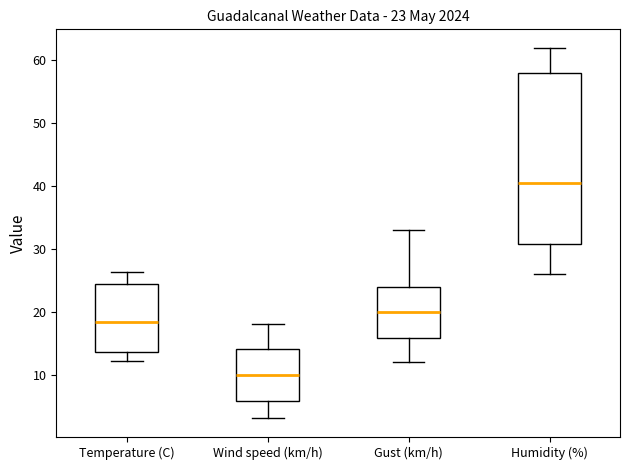

Which box has the lowest median line?

Wind speed (km/h)